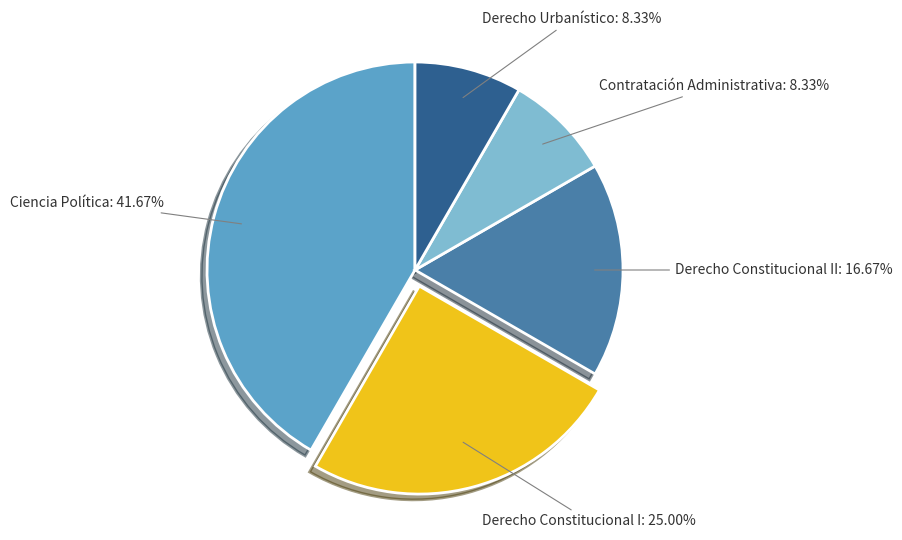

How many segments does this pie chart have?

5